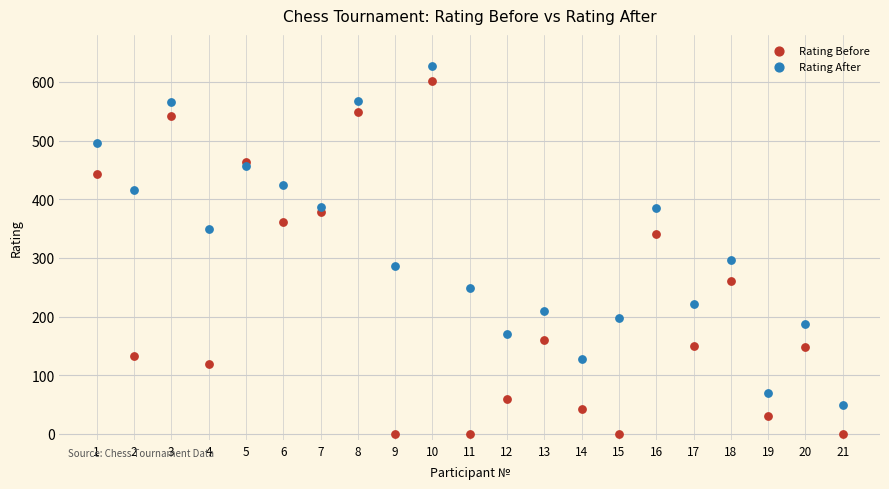

What are all the series names shown in the legend?

Rating Before, Rating After